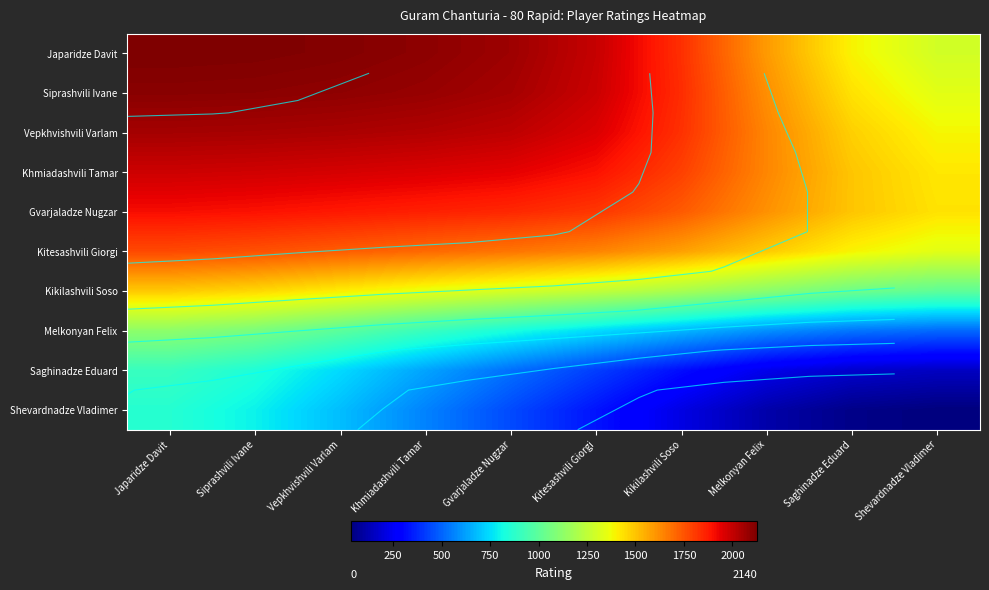

What is the sum of all Siprashvili Ivane values?

18645.1